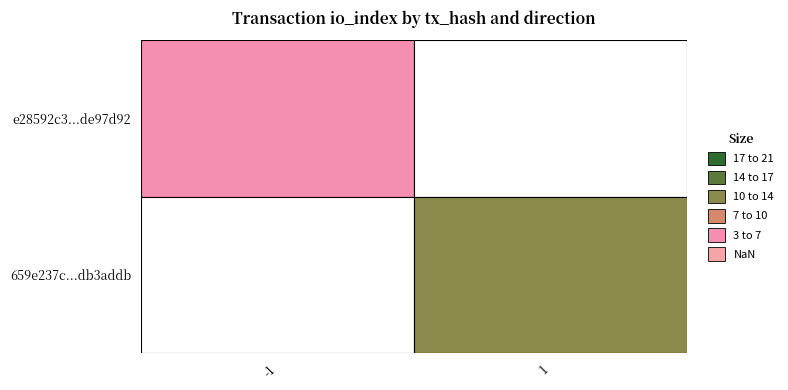

What is the sum of the 659e237c2013f14cbbc5bf98b35c4c095b9addb values at io_index and direction?

11